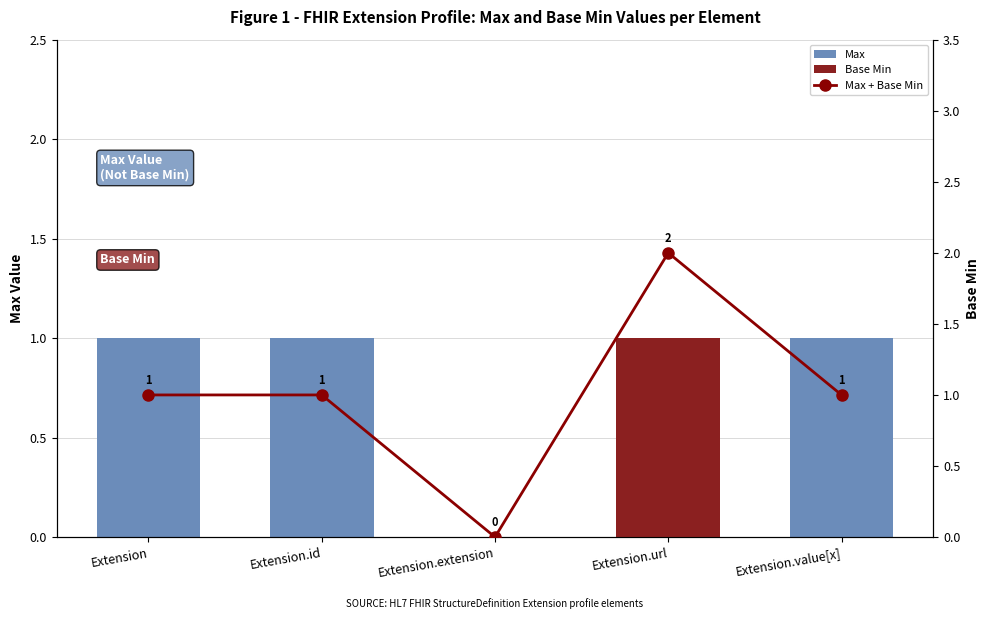

Reading right to left, extract all data points from this chart.

Max: 1	1	0	1	1
Base Min: 0	1	0	0	0
Max + Base Min: 1	2	0	1	1